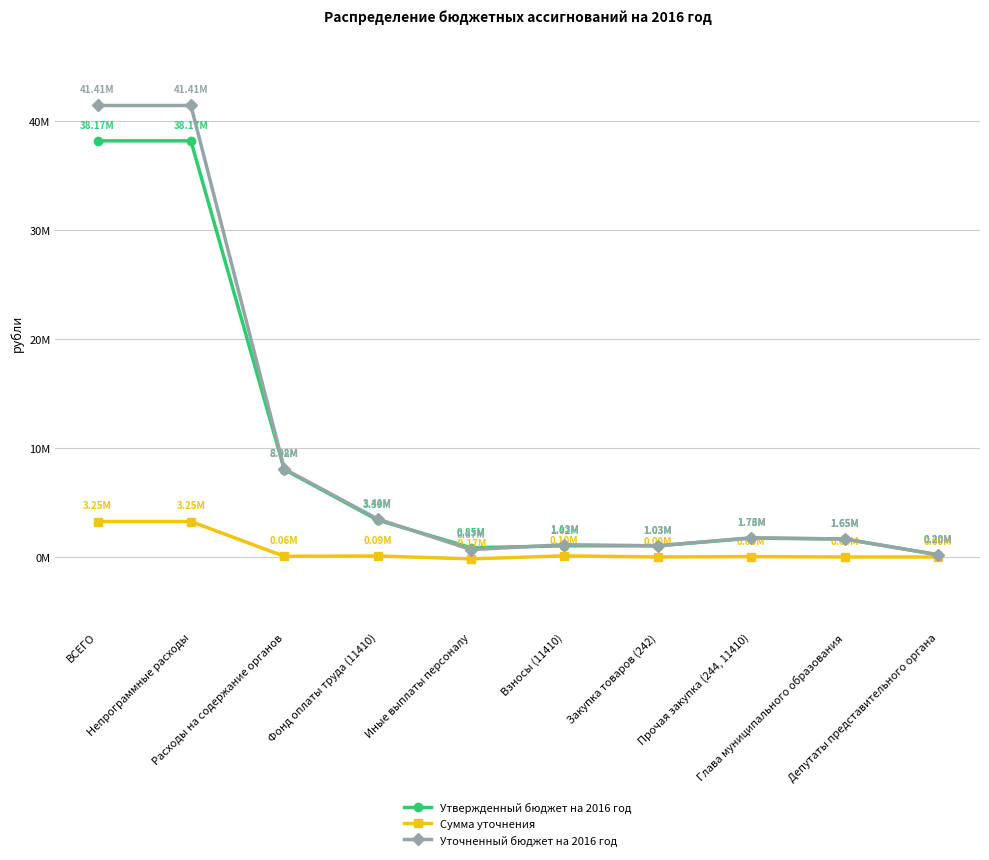

Does the chart have visible grid lines?

Yes